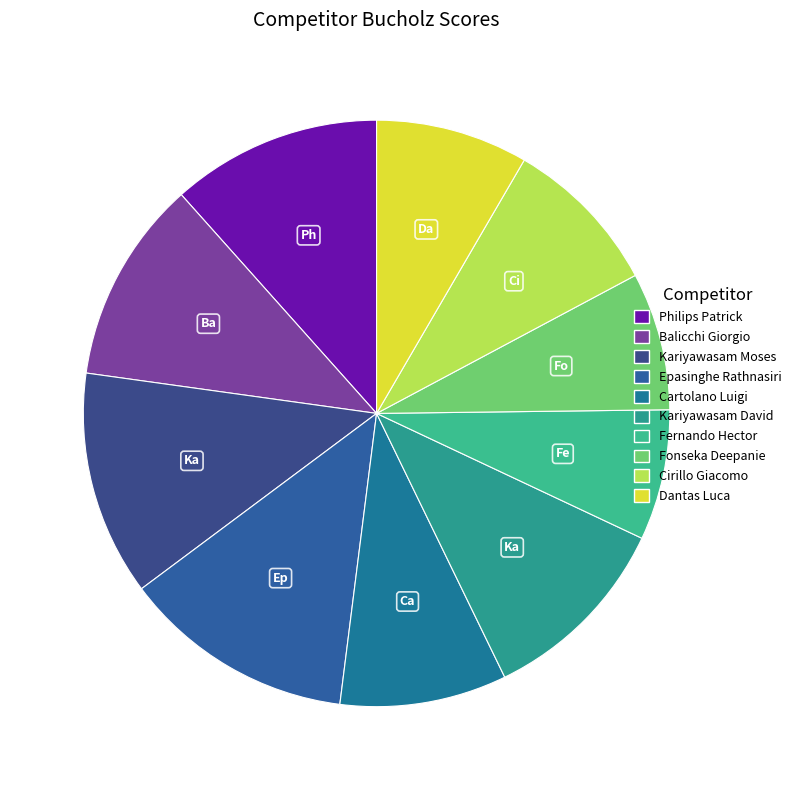

Does Kariyawasam Moses account for over 50% of the chart?

No